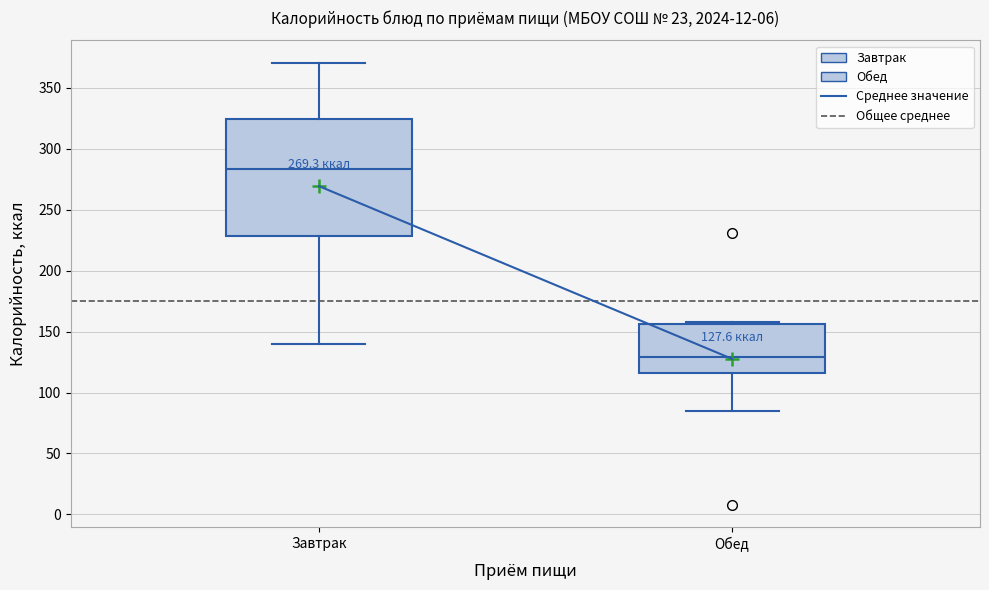

Comparing the boxes themselves (not the whiskers), which one is the tallest?

Завтрак